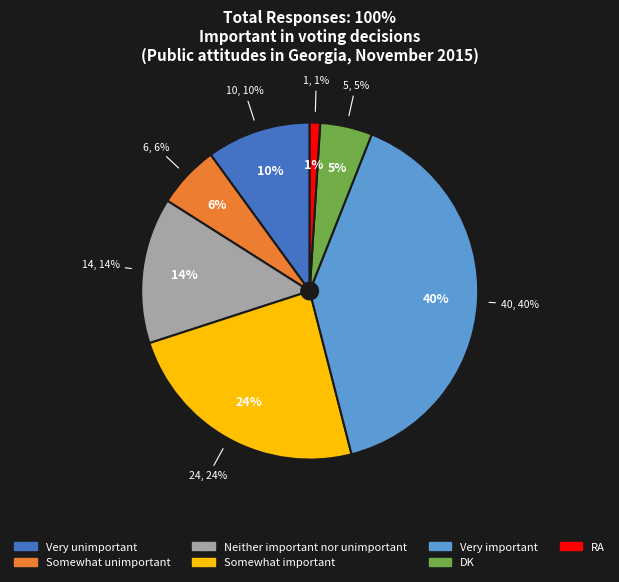

Combined, what portion of the pie is Somewhat unimportant and DK?

11.0%